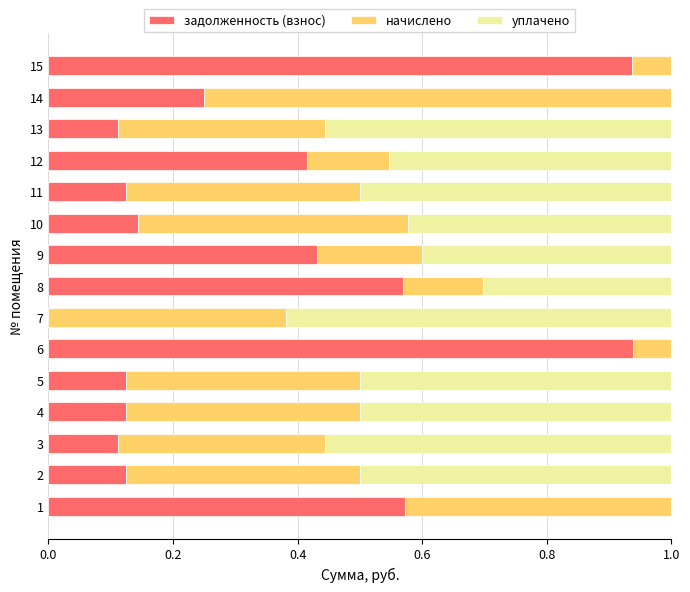

What is the total value across all series at 12?

1.0